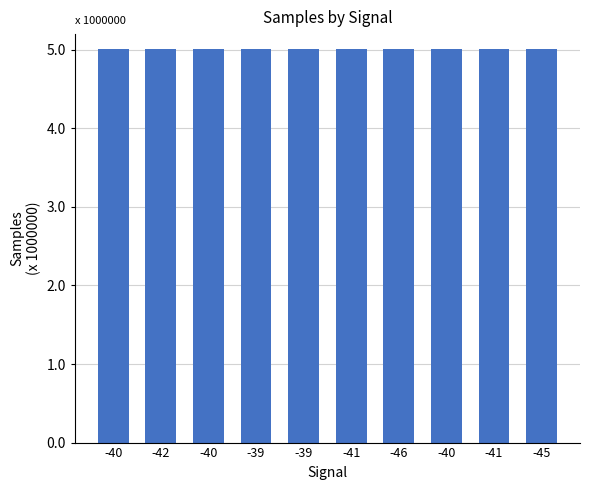

True or false: the data shows 8867371 at -46.

False